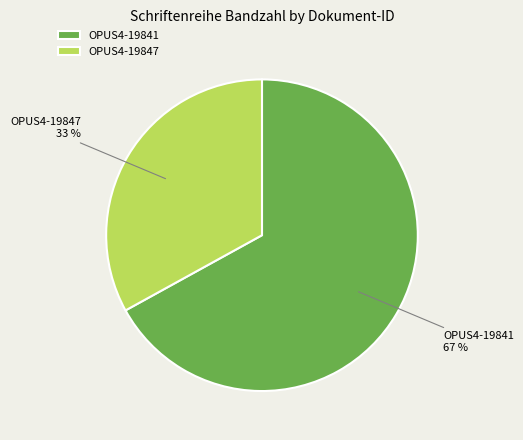

Which category accounts for the majority?

OPUS4-19841